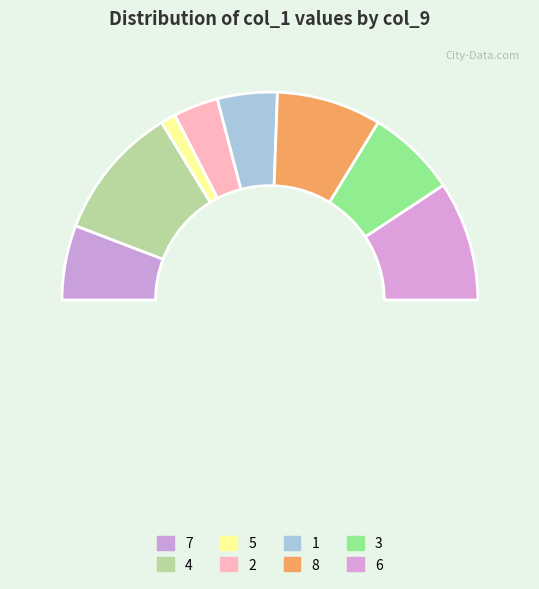

Is it true that 3 is 10% of the pie?

False